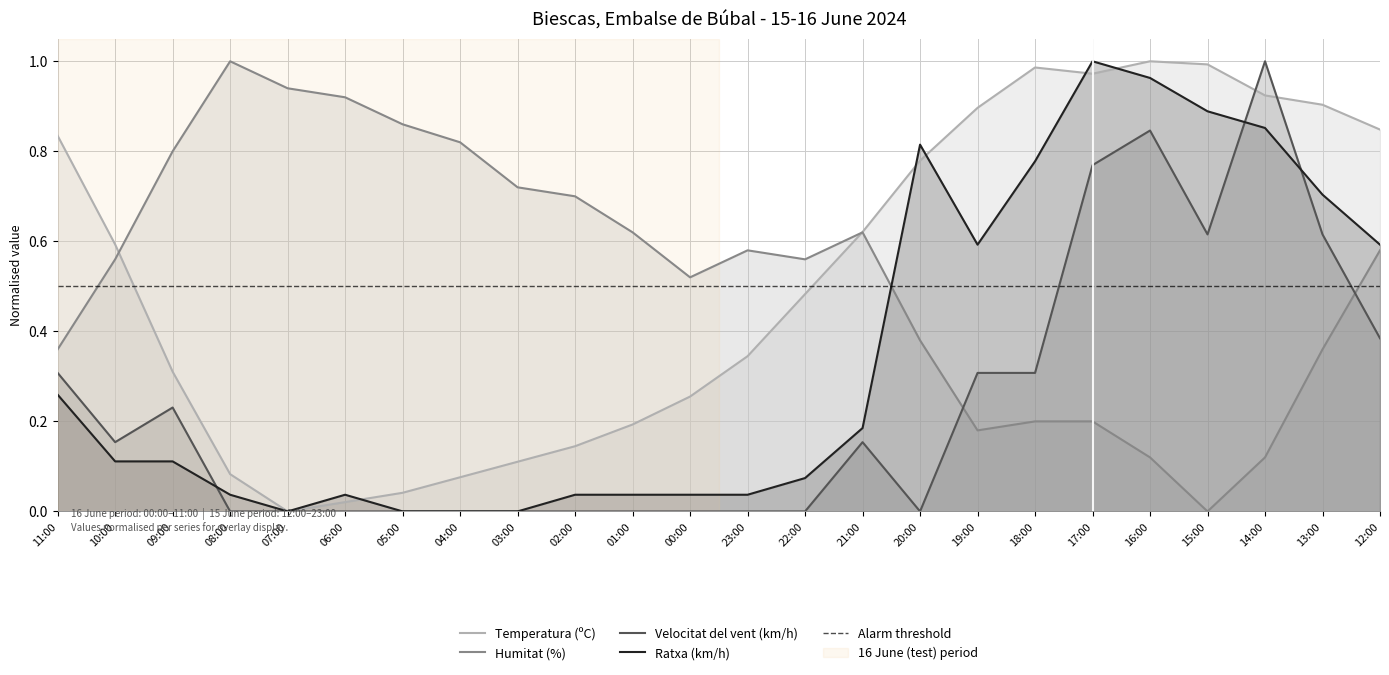

What is the difference between the maximum and minimum values in the Velocitat del vent (km/h) series?

1.0